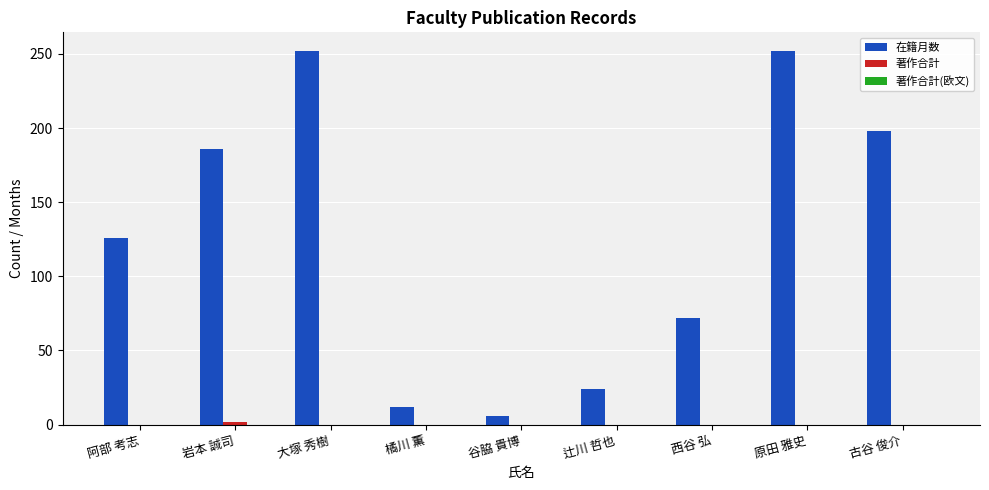

Which series changed the most between 岩本 誠司 and 辻川 哲也?

在籍月数